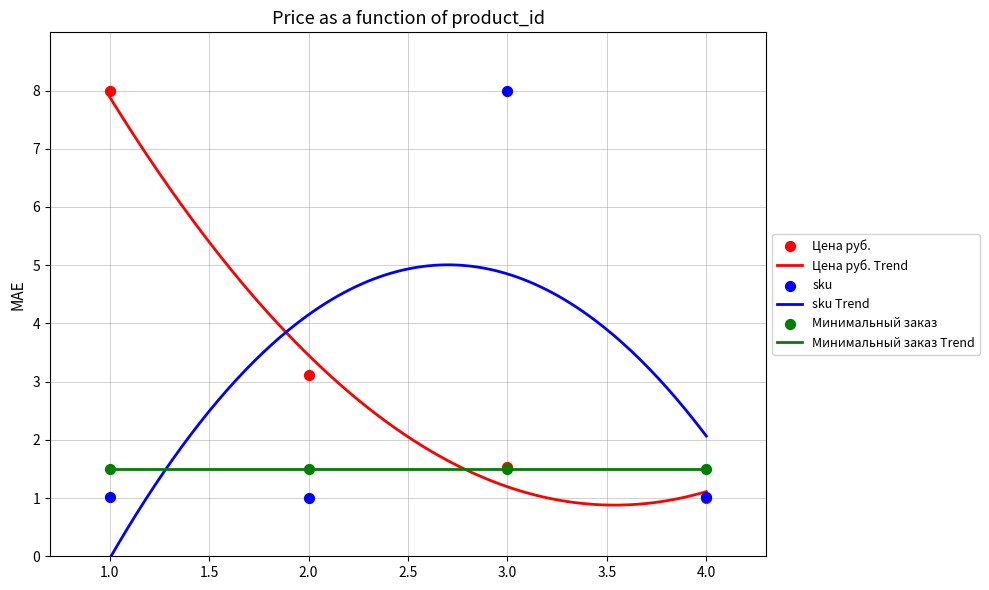

What is the minimum value for Цена руб. Trend?

0.9